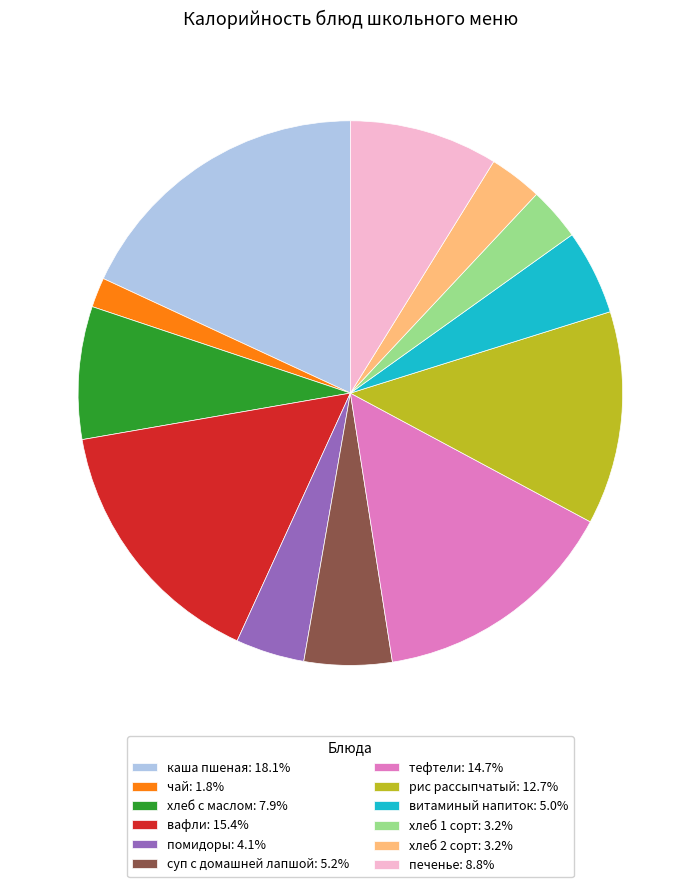

Which has a higher value, хлеб 1 сорт or каша пшеная?

каша пшеная